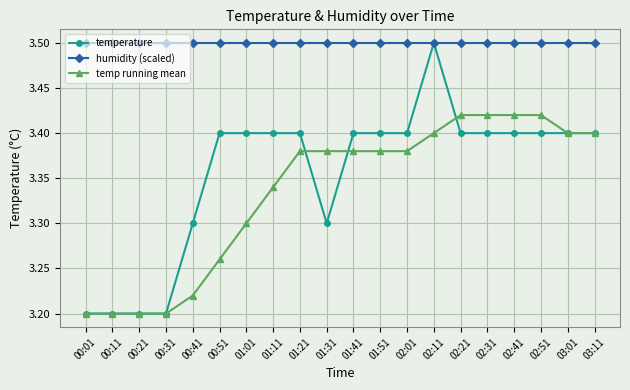

What are all the series names shown in the legend?

temperature, humidity (scaled), temp running mean